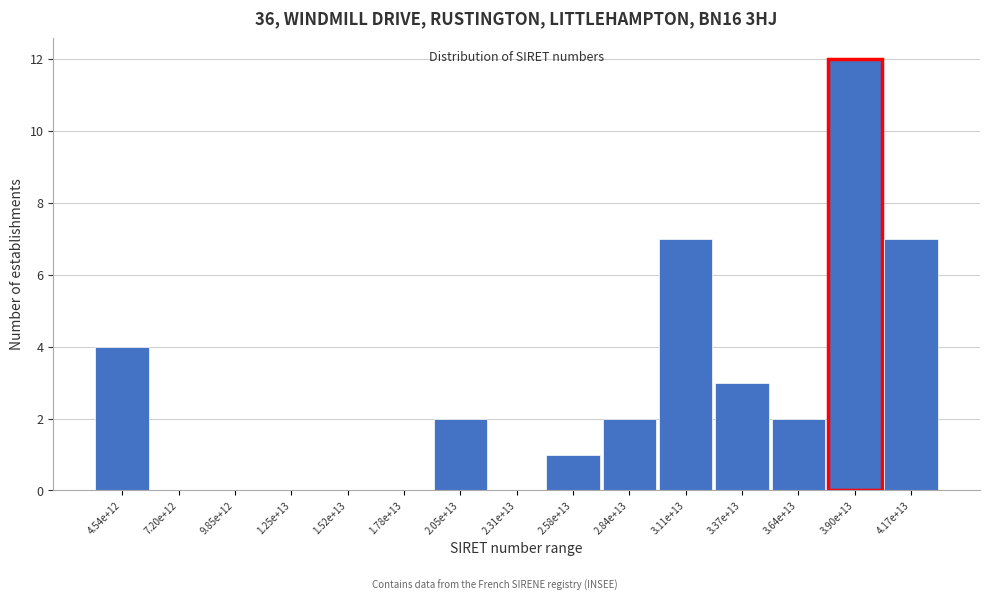

Reading left to right, extract all data points from this chart.

4.54e+12=4	7.20e+12=0	9.85e+12=0	1.25e+13=0	1.52e+13=0	1.78e+13=0	2.05e+13=2	2.31e+13=0	2.58e+13=1	2.84e+13=2	3.11e+13=7	3.37e+13=3	3.64e+13=2	3.90e+13=12	4.17e+13=7